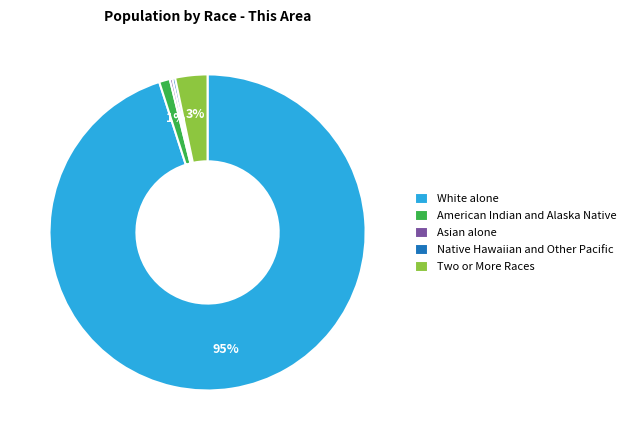

To the nearest percent, what is the average slice percentage?

20%